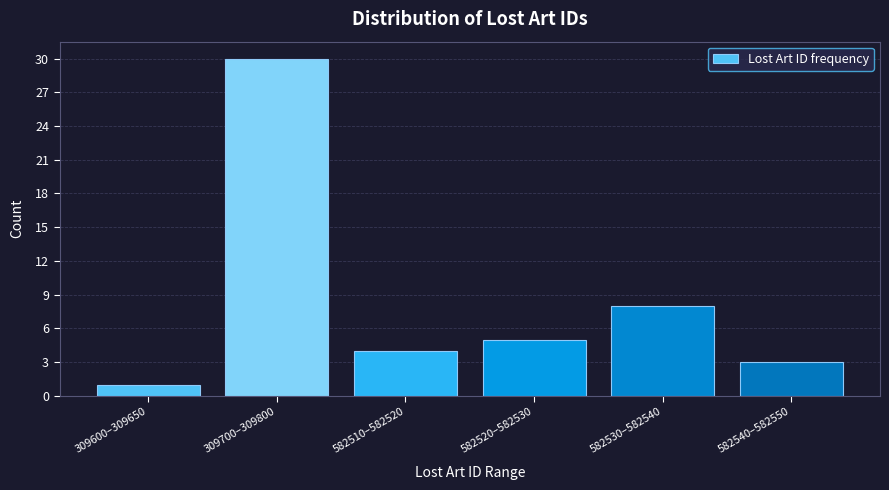

Reading right to left, list all the values displayed in this chart.

3	8	5	4	30	1